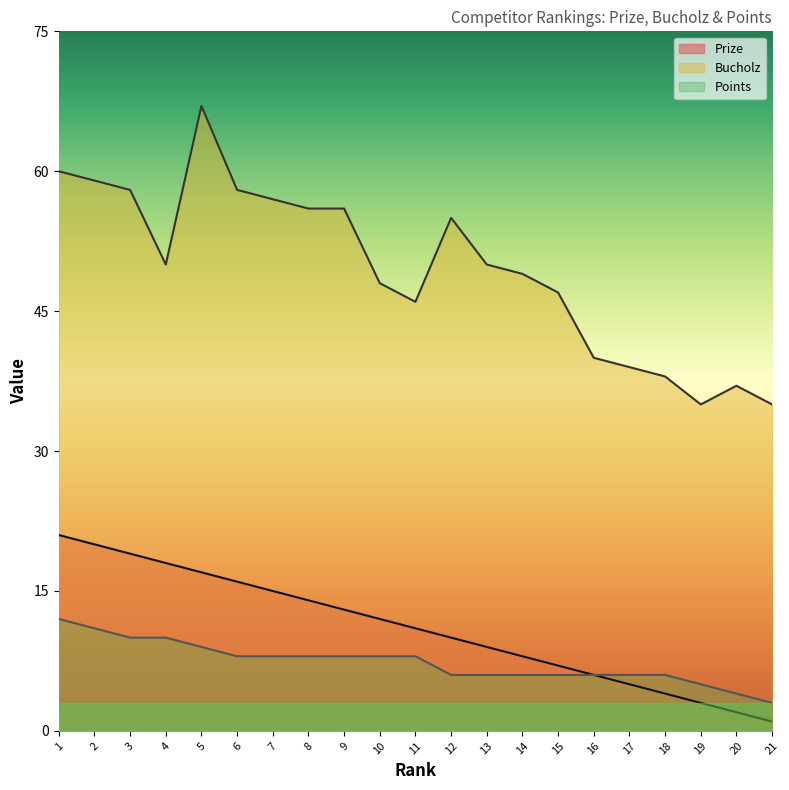

Is it true that Points equals 8 at 10?

True